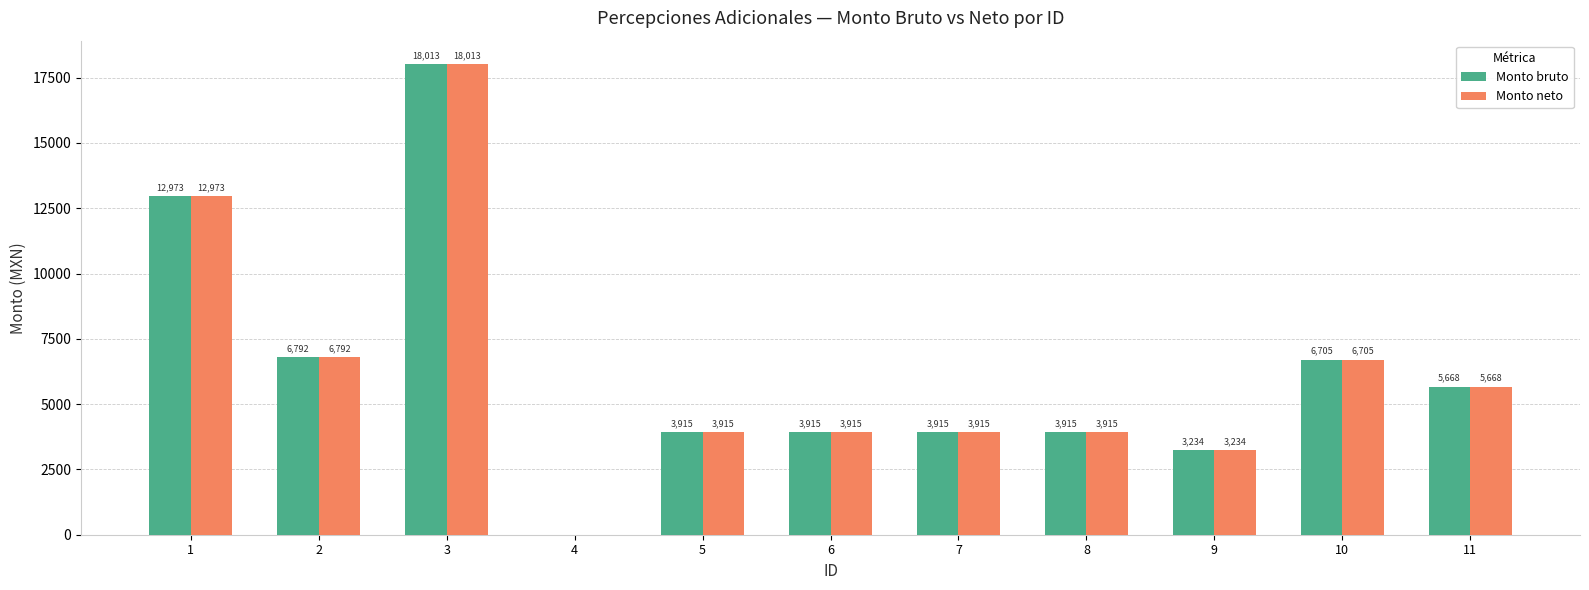

Which label corresponds to the largest value in the chart?

3